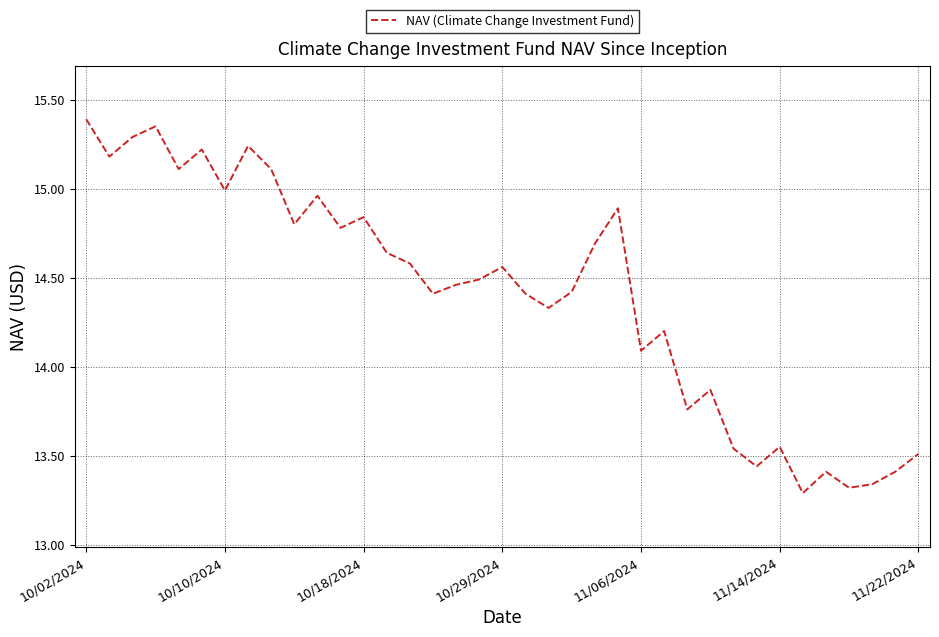

What is the maximum value shown in the chart?

15.4